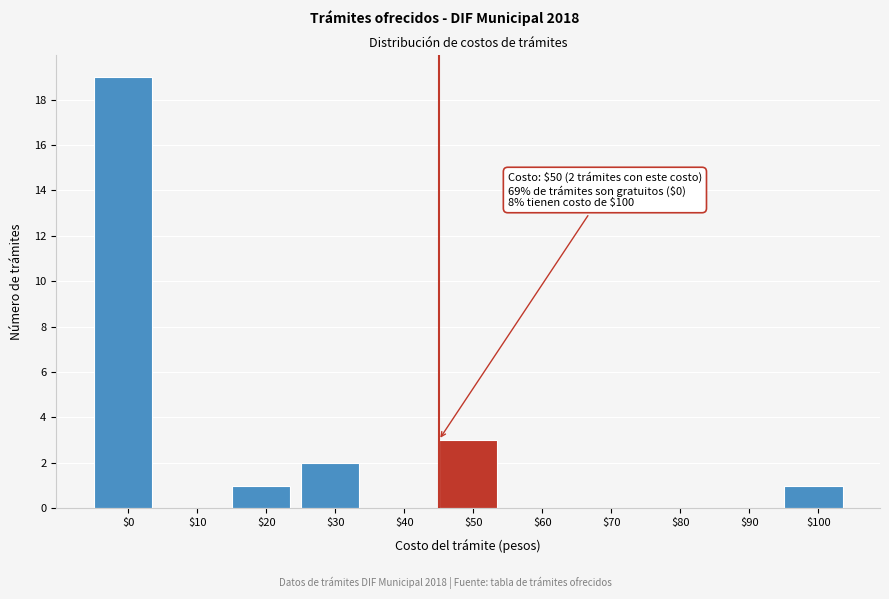

True or false: the data shows 1 at $100.

True